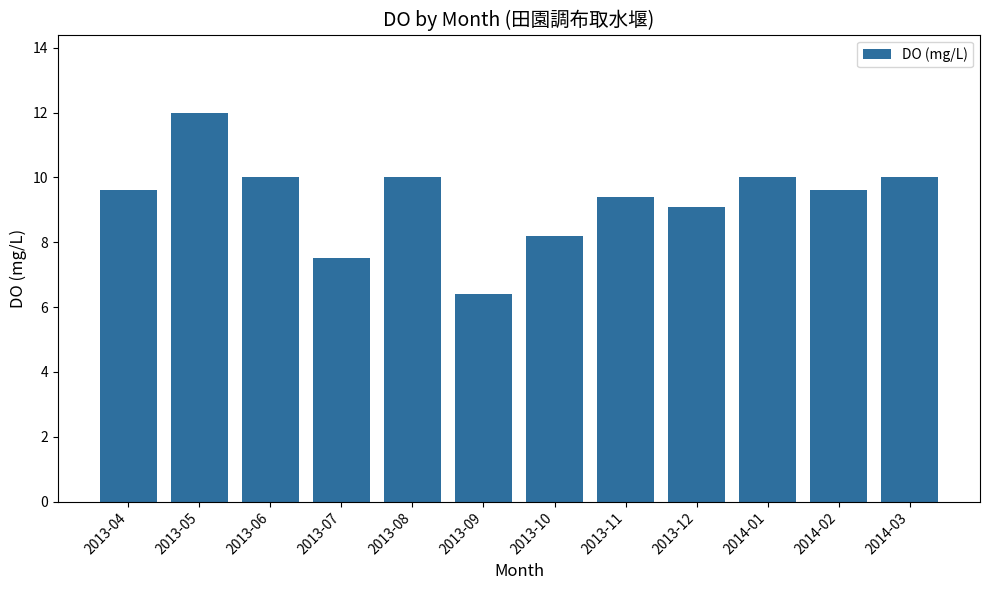

What is the change in value from 2013-10 to 2014-03?

+1.8